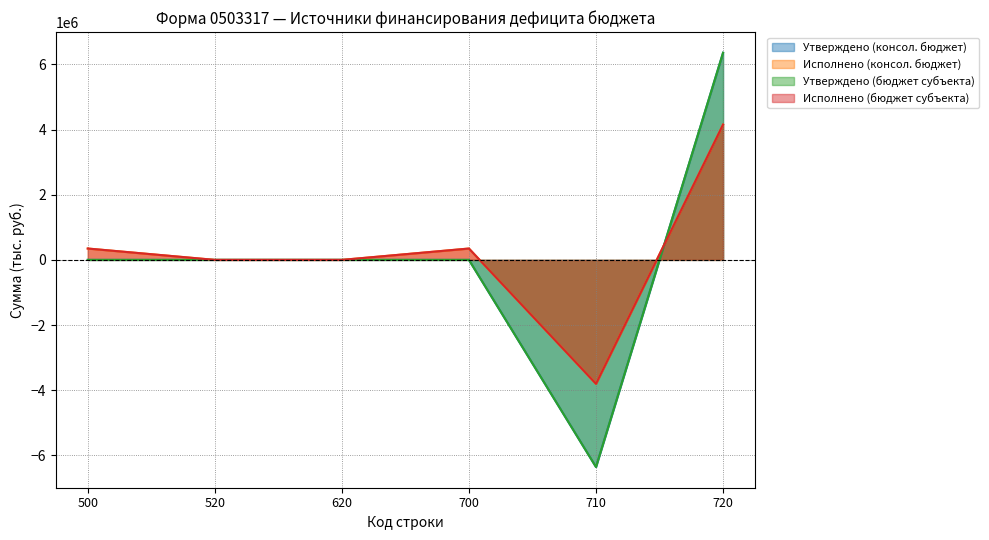

How many lines are shown in the chart?

4